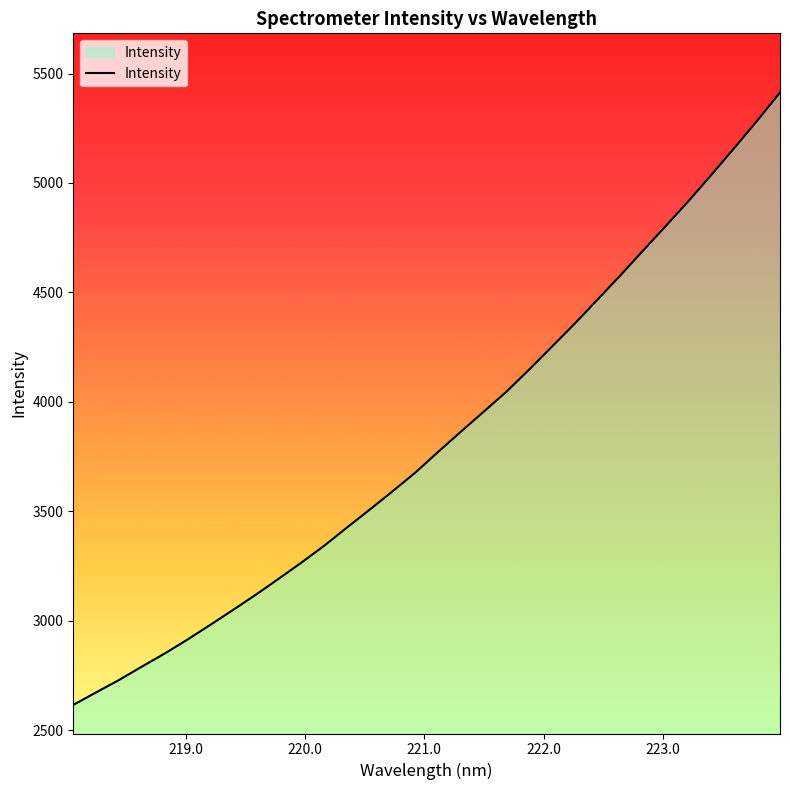

True or false: there are more than 0 points higher than both neighbors.

False